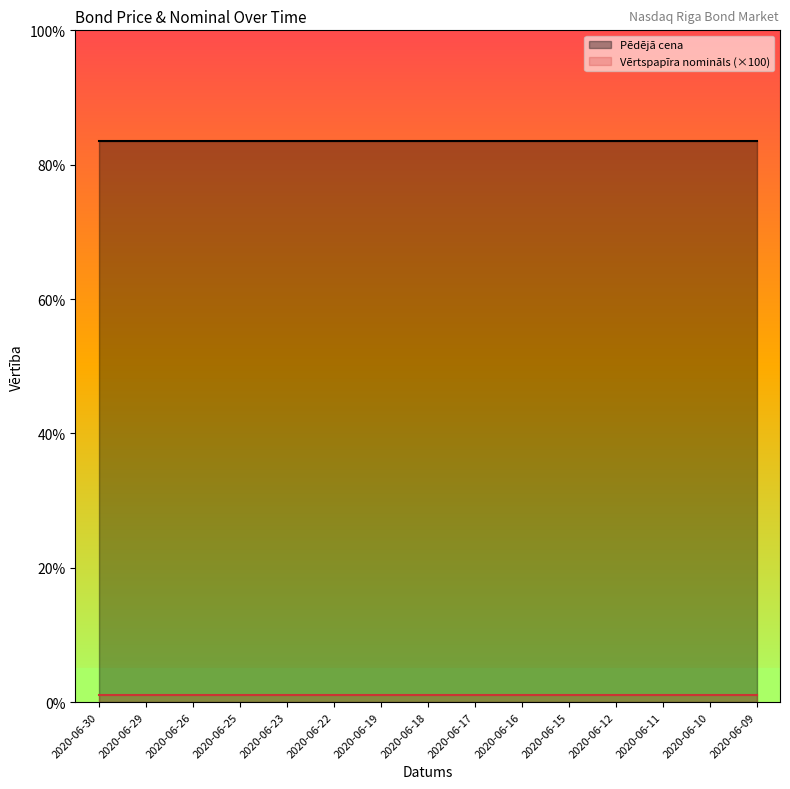

What is the sum of all Pēdējā cena values?

1253.7